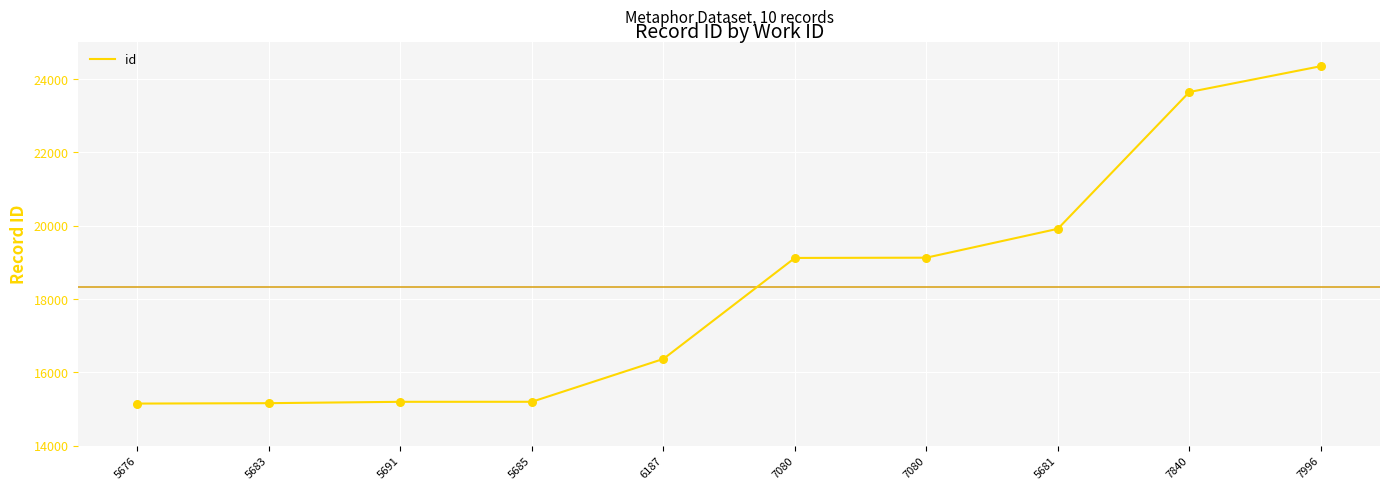

How many lines are shown in the chart?

1